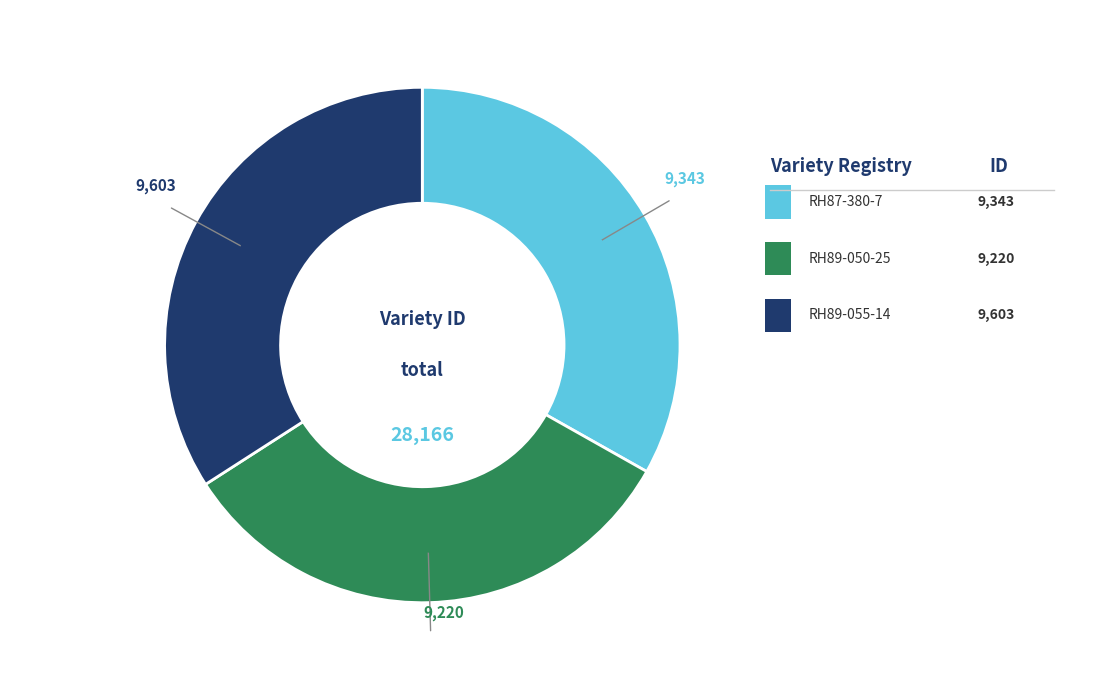

Is there any slice that represents more than half of the pie?

No